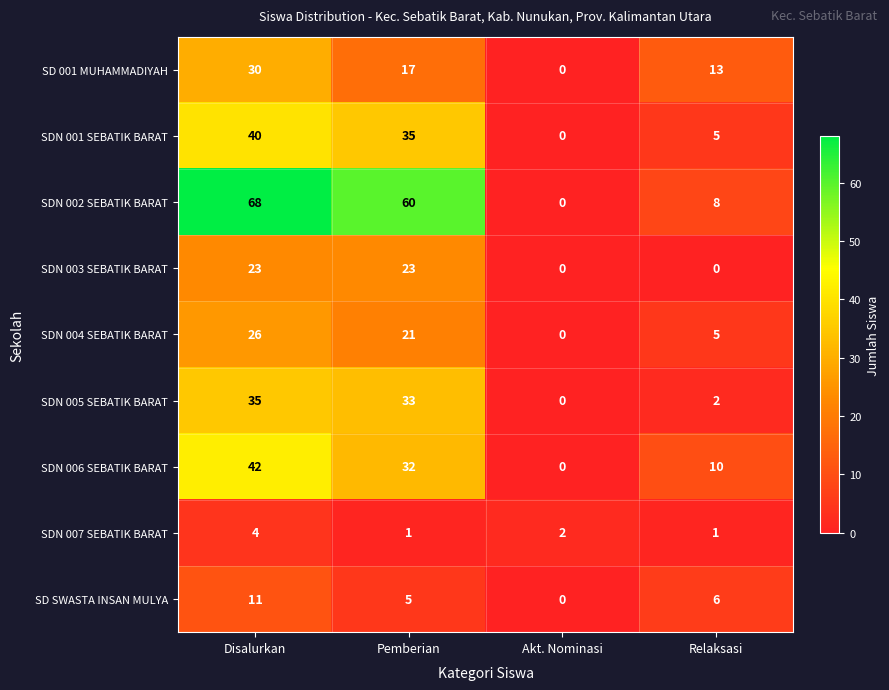

Which series has the largest total across all categories?

SDN 002 SEBATIK BARAT